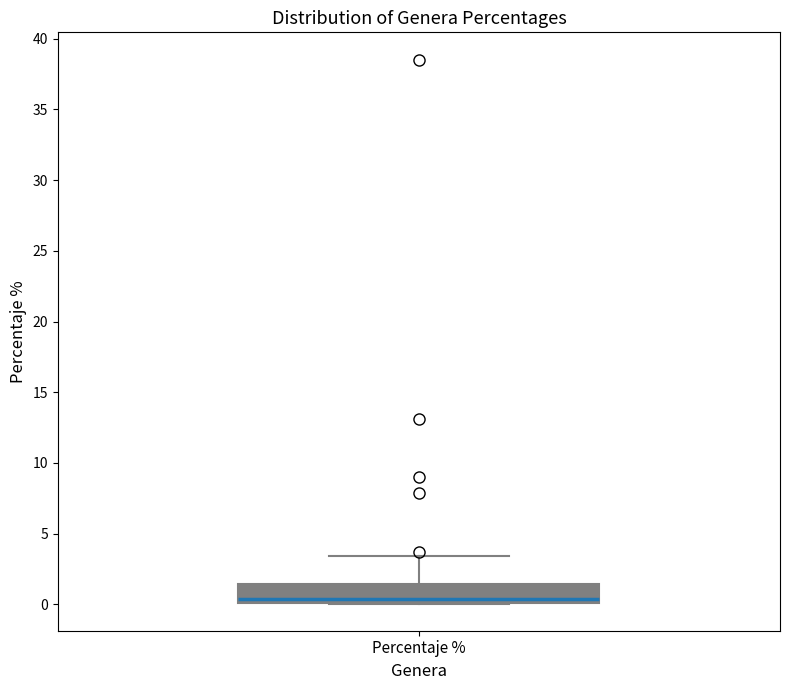

Read this box plot against the y-axis: the position of the median line, the range covered by the box, and the ends of both whiskers. The values are not printed on the chart, so give them approximately, as read against the axis.

median 0.5, box 0.0 to 1.5, whiskers 0.0 to 3.5